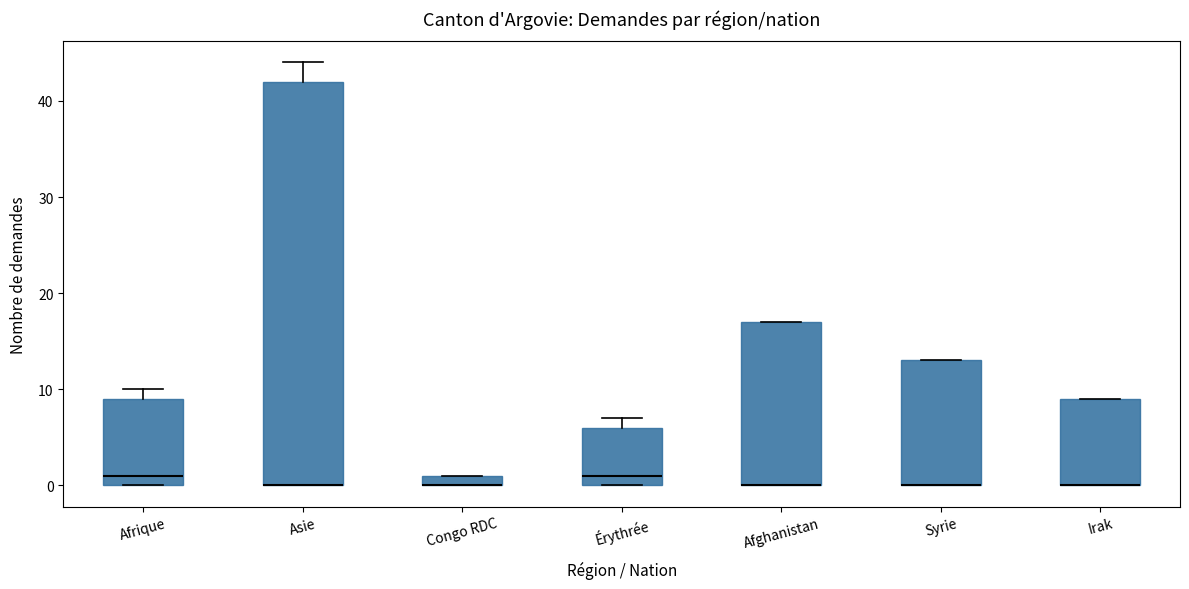

Where is the upper edge of the box for Congo RDC on the y-axis? The values are not printed on the chart, so give them approximately, as read against the axis.

1